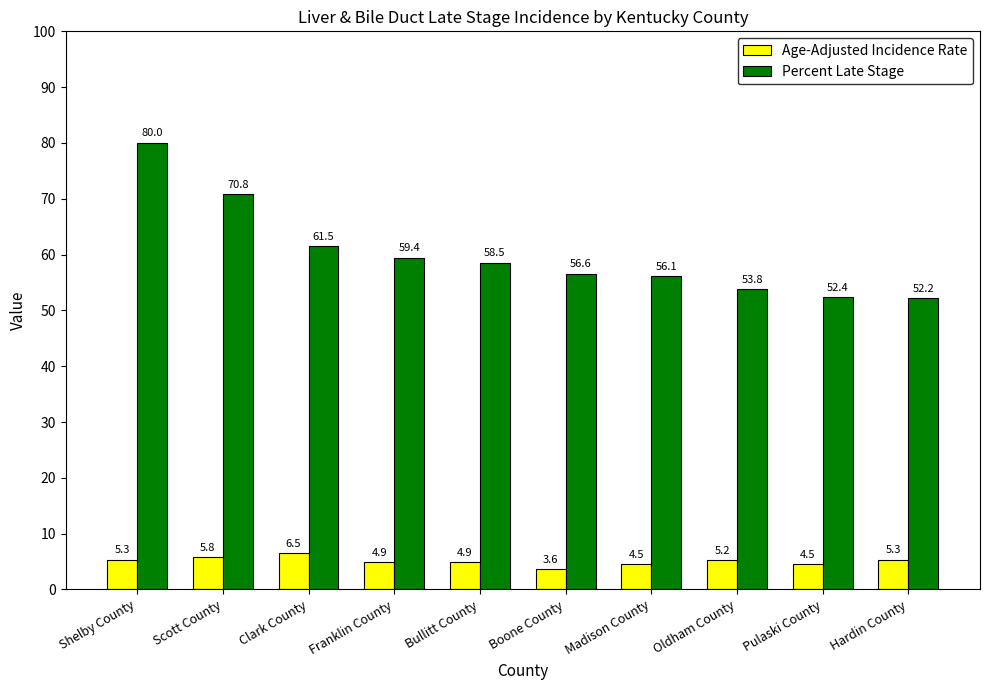

At which category is the sum across all series the highest?

Shelby County